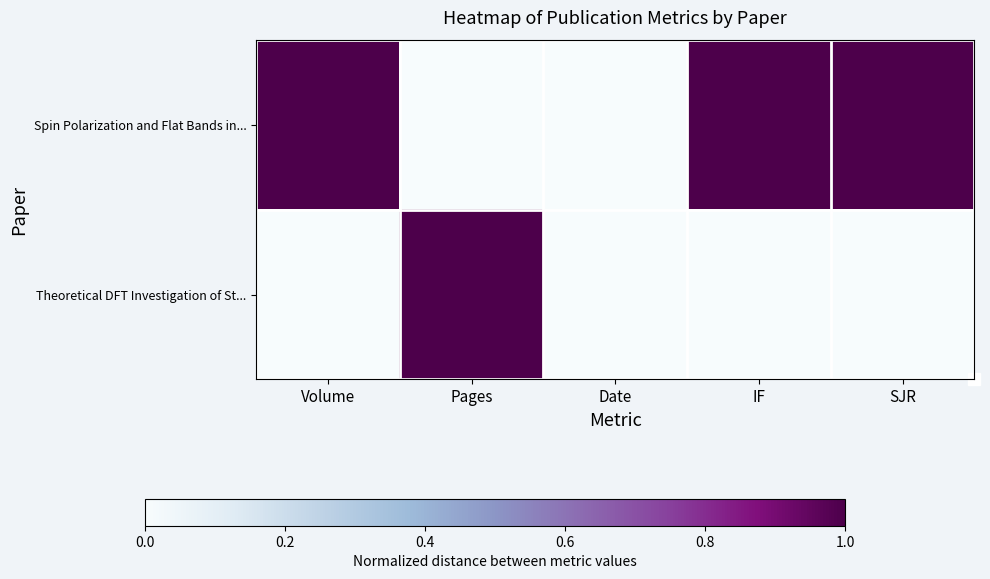

How many distinct data groups are displayed?

2